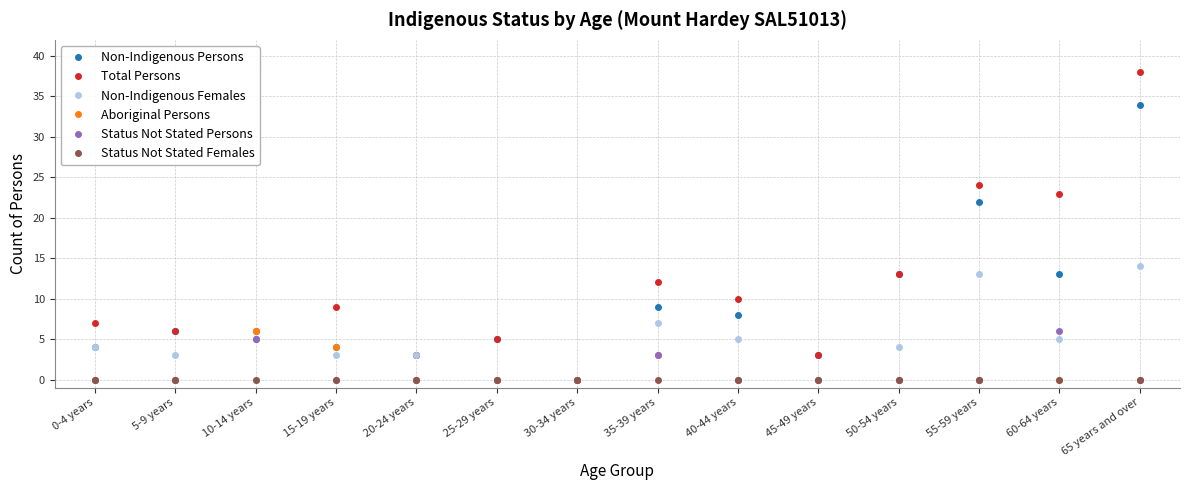

What is the sum of all Total Persons values?

159